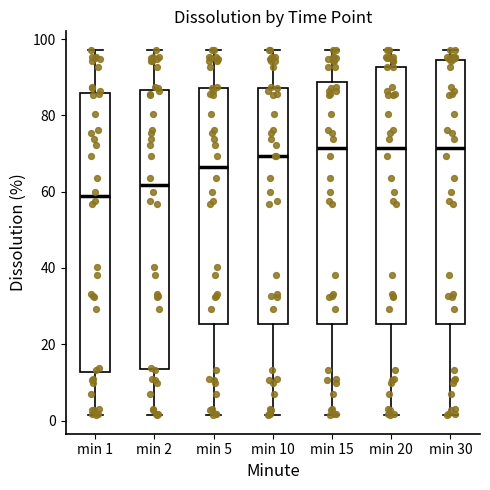

Reading left to right, transcribe this box plot: for each box, give where its median line is, the range the box spans, and where its two whiskers end, as read against the y-axis. The values are not printed on the chart, so give them approximately, as read against the axis.

min 1: median 58, box 12 to 86, whiskers 2 to 98
min 2: median 62, box 14 to 86, whiskers 2 to 98
min 5: median 66, box 26 to 88, whiskers 2 to 98
min 10: median 70, box 26 to 88, whiskers 2 to 98
min 15: median 72, box 26 to 88, whiskers 2 to 98
min 20: median 72, box 26 to 92, whiskers 2 to 98
min 30: median 72, box 26 to 94, whiskers 2 to 98